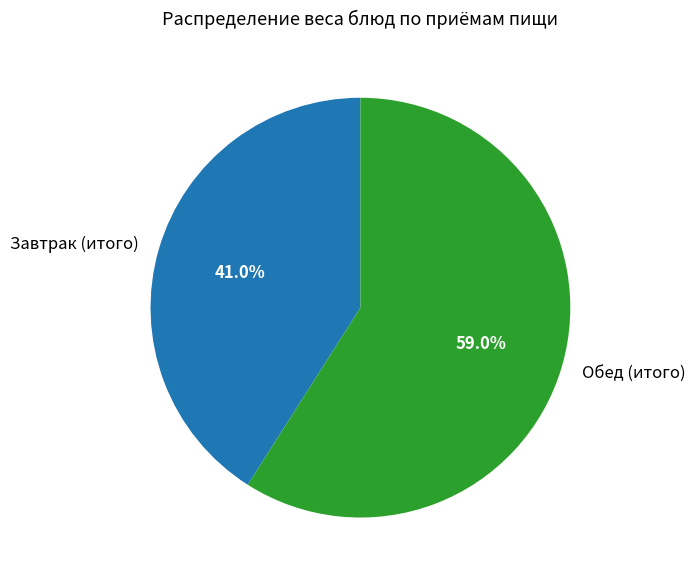

Which slice represents more than half of the pie?

Обед (итого)